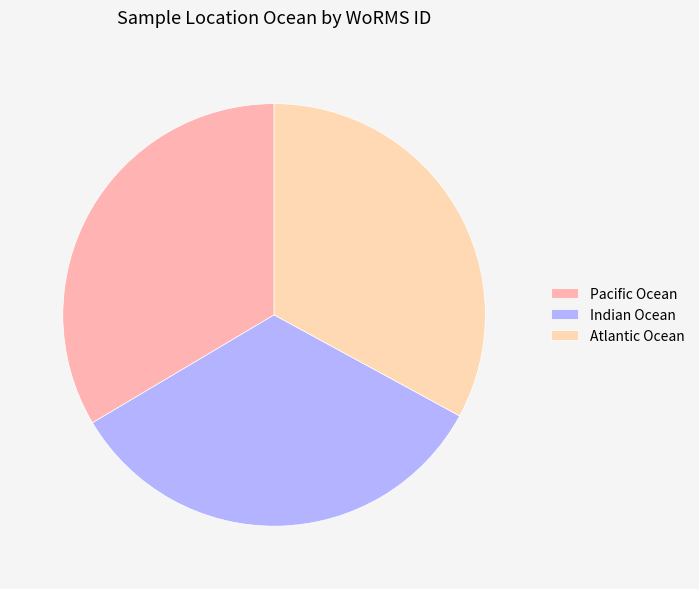

True or false: Indian Ocean accounts for 34% of the total.

True